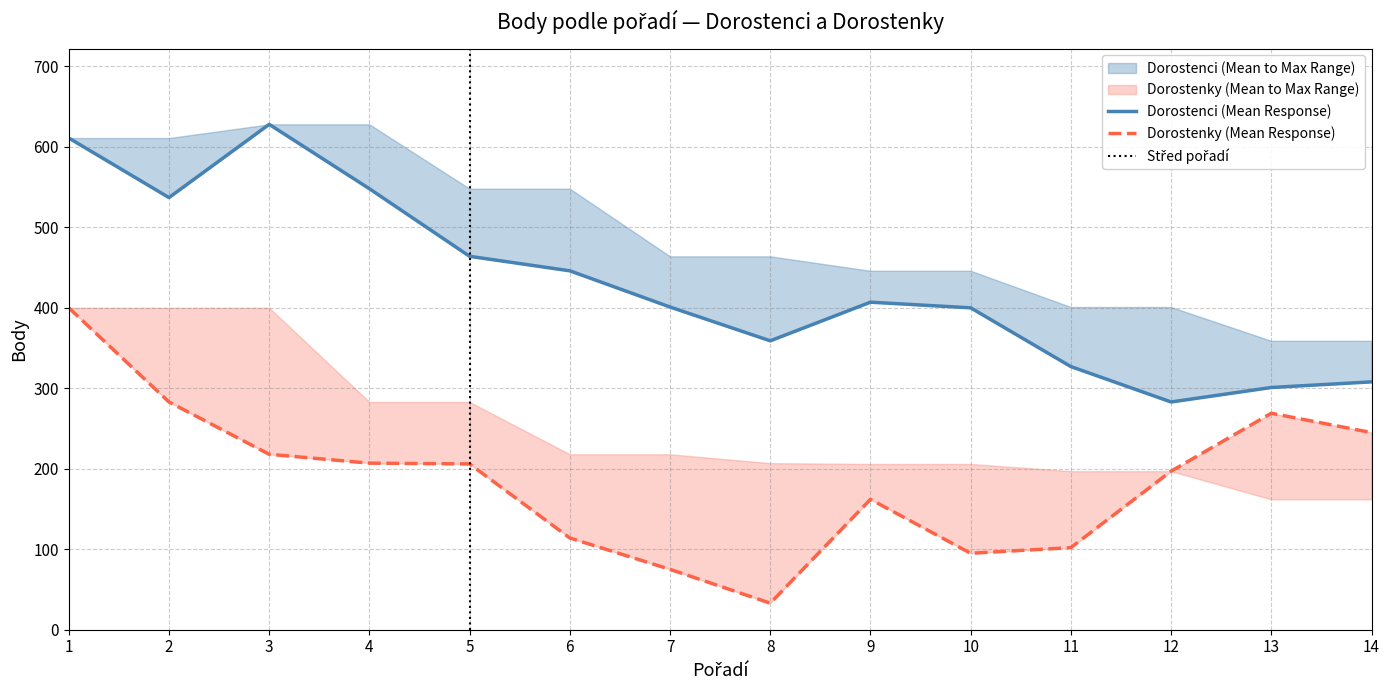

At which label does Dorostenci_mean first exceed 407?

1